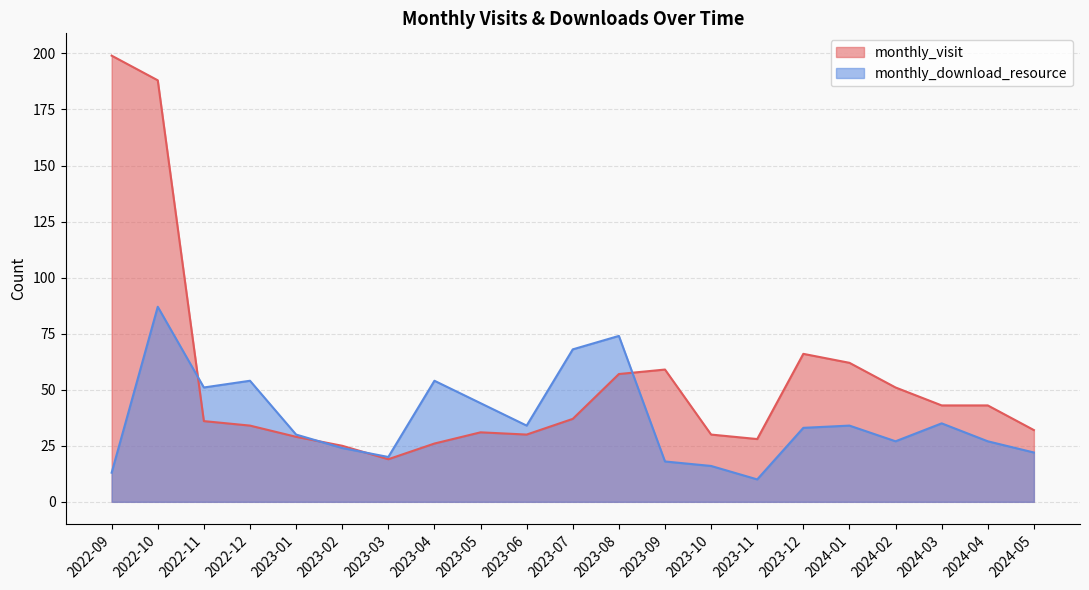

How many lines are shown in the chart?

2